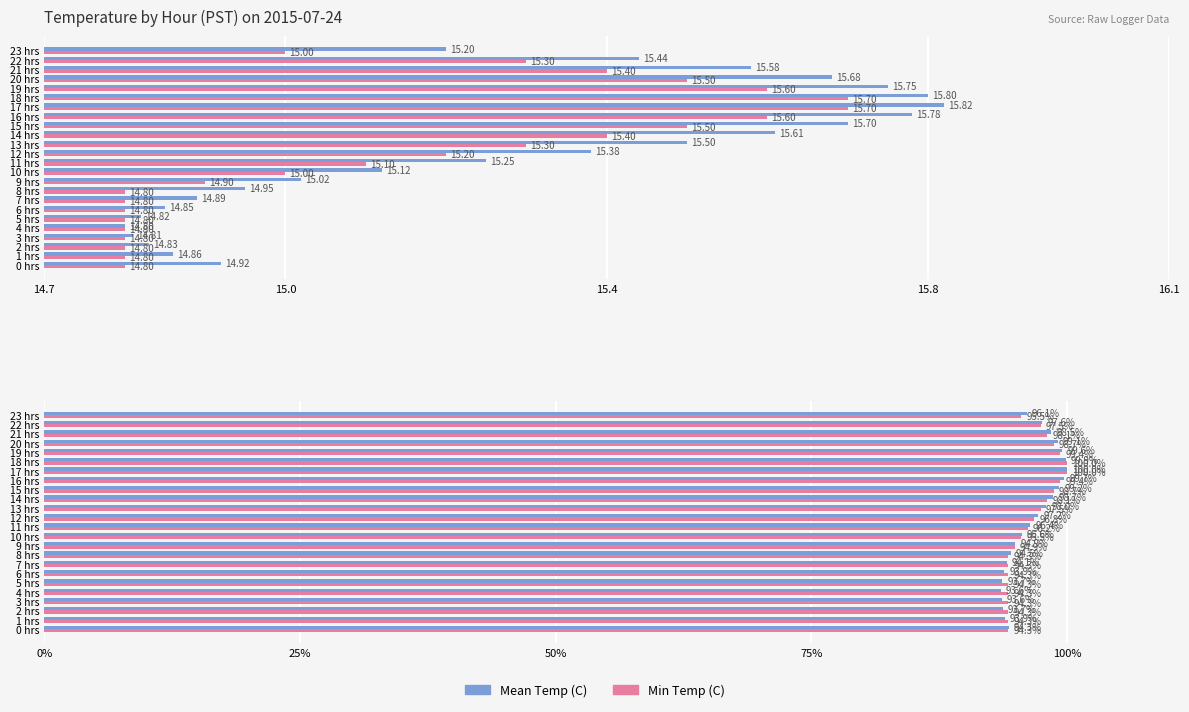

How many groups of bars are there?

24